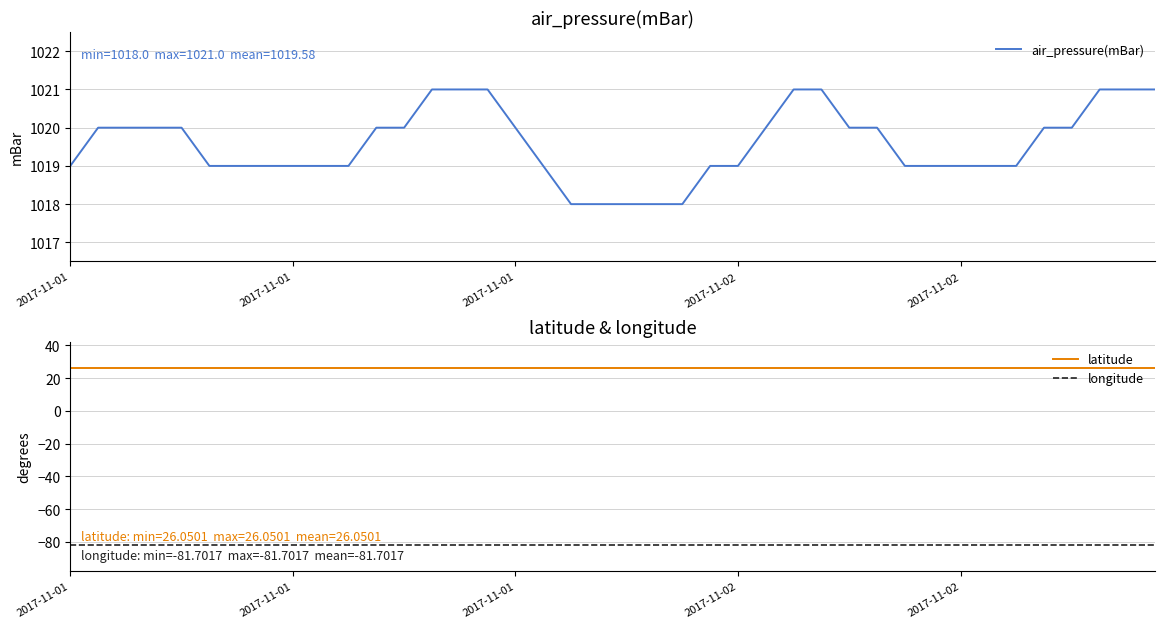

What is the minimum value for air_pressure(mBar)?

1018